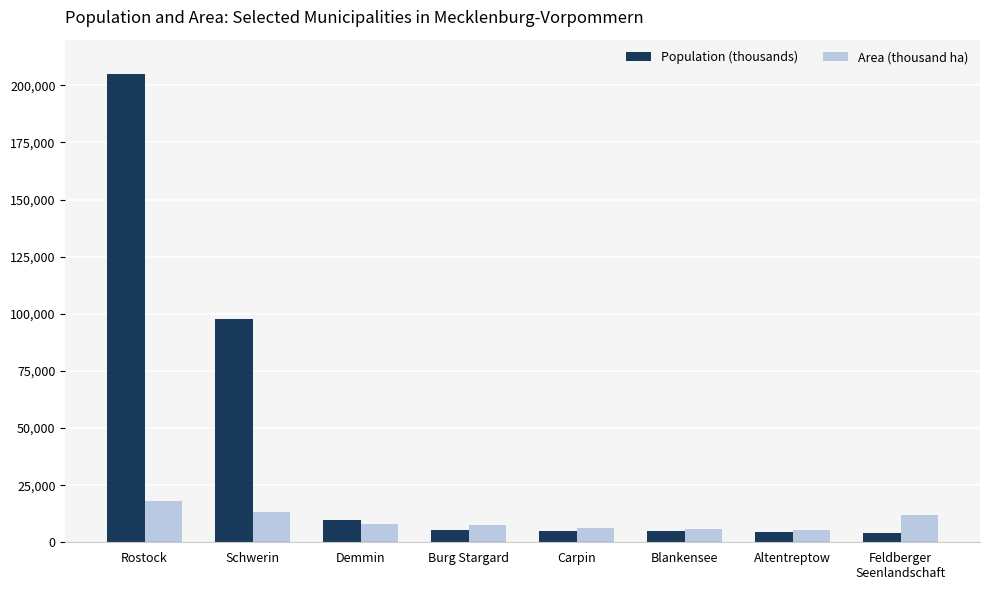

What is the label of the 4th bar from the right?

Carpin